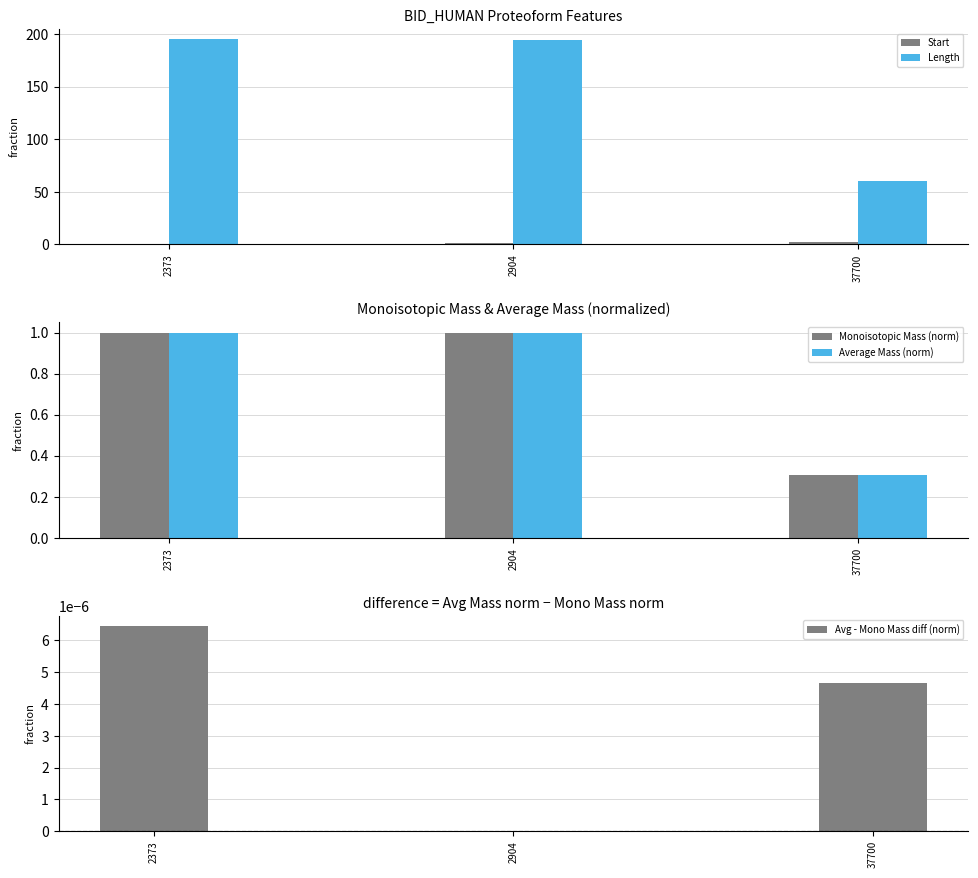

Is it true that Average Mass (norm) equals 1.0 at 2904?

True